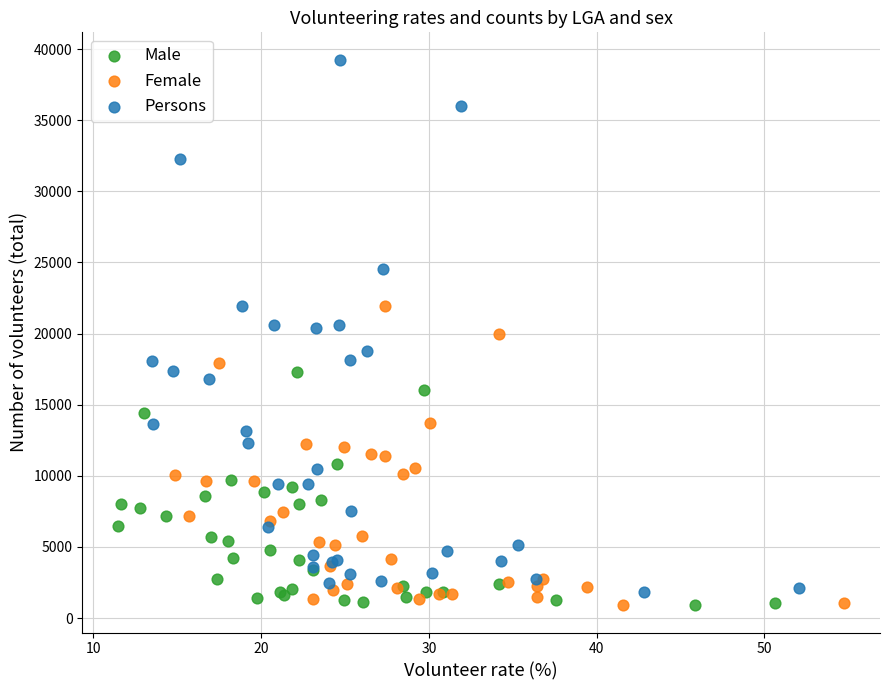

Which series reaches the maximum Y coordinate?

Persons